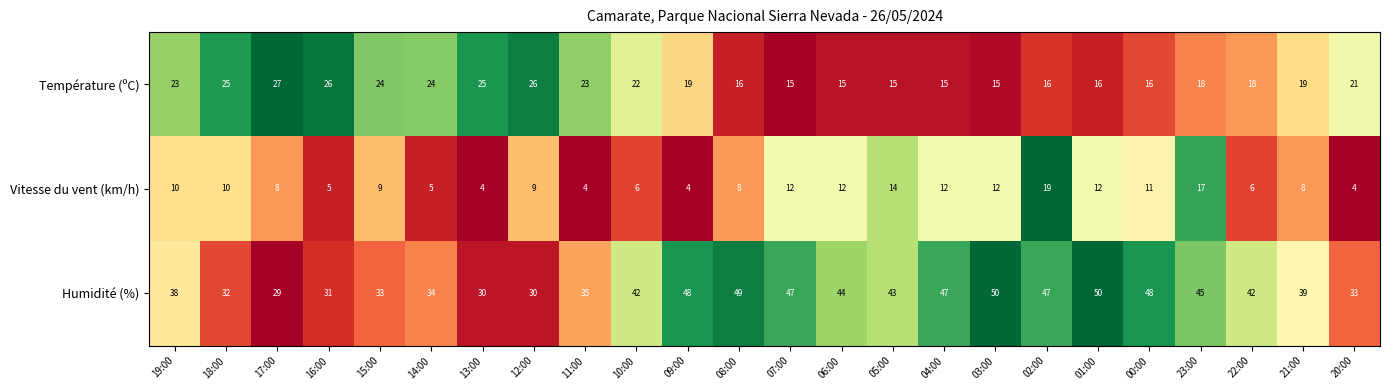

Is it true that Température (ºC) equals 24 at 14:00?

True